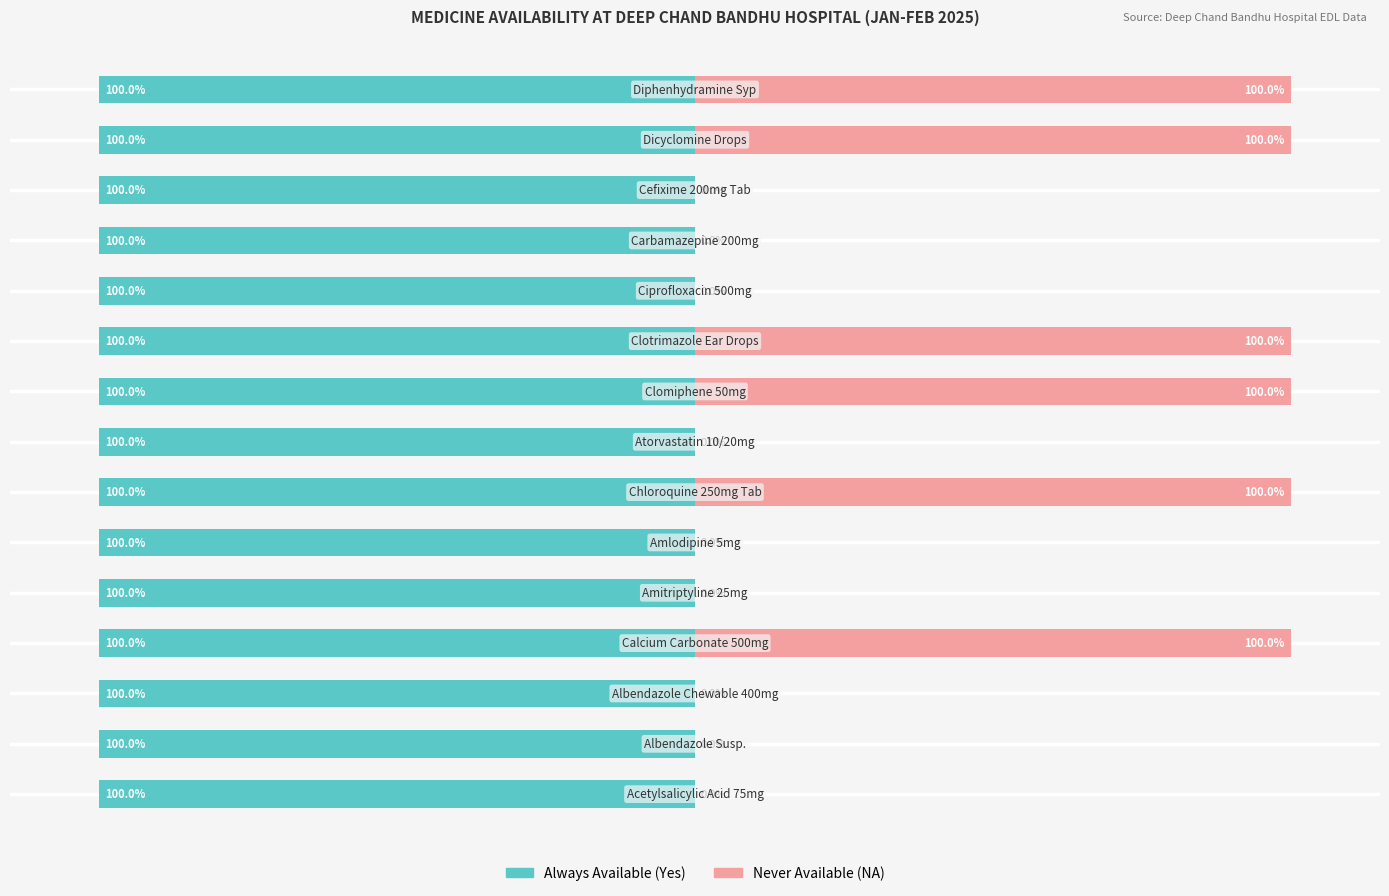

What is the approximate value of Never Available at 6?

100.0